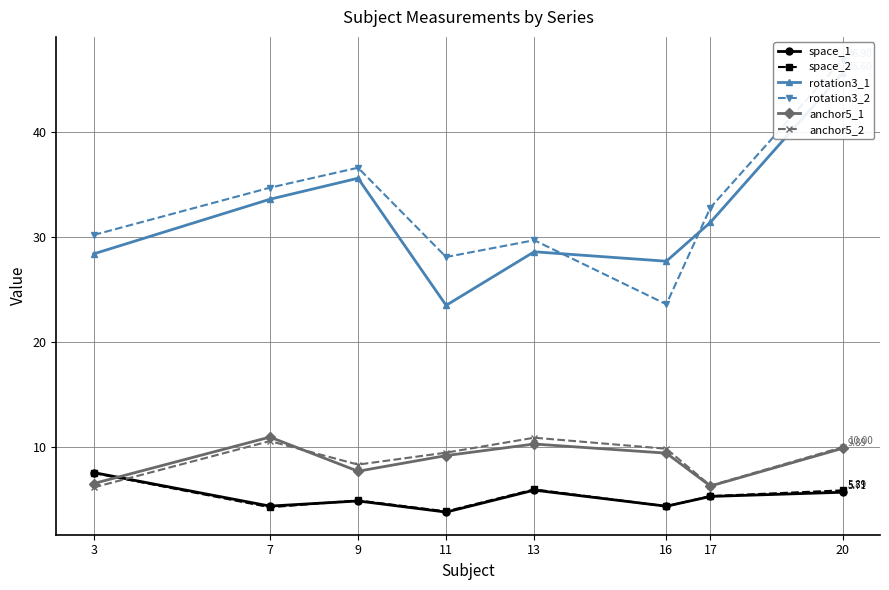

Between 7 and 17, which series saw the biggest shift?

anchor5_1